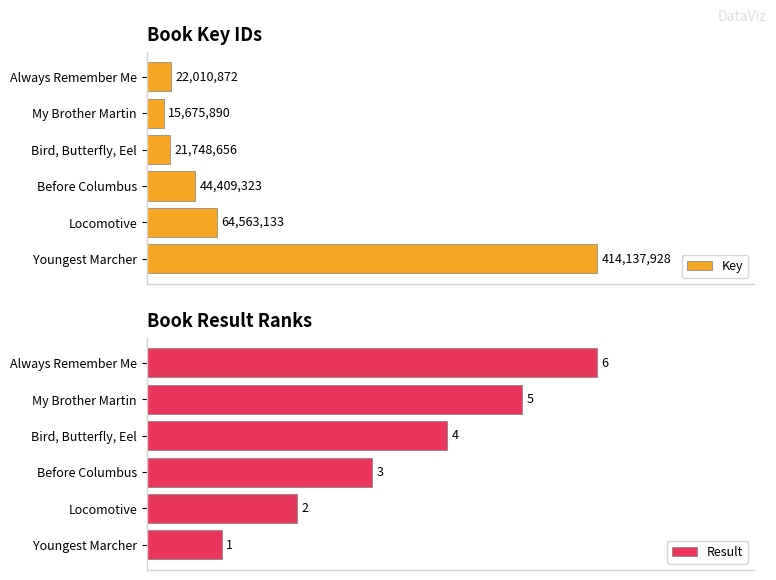

Is it true that Result equals 1.7 at Always Remember Me?

False